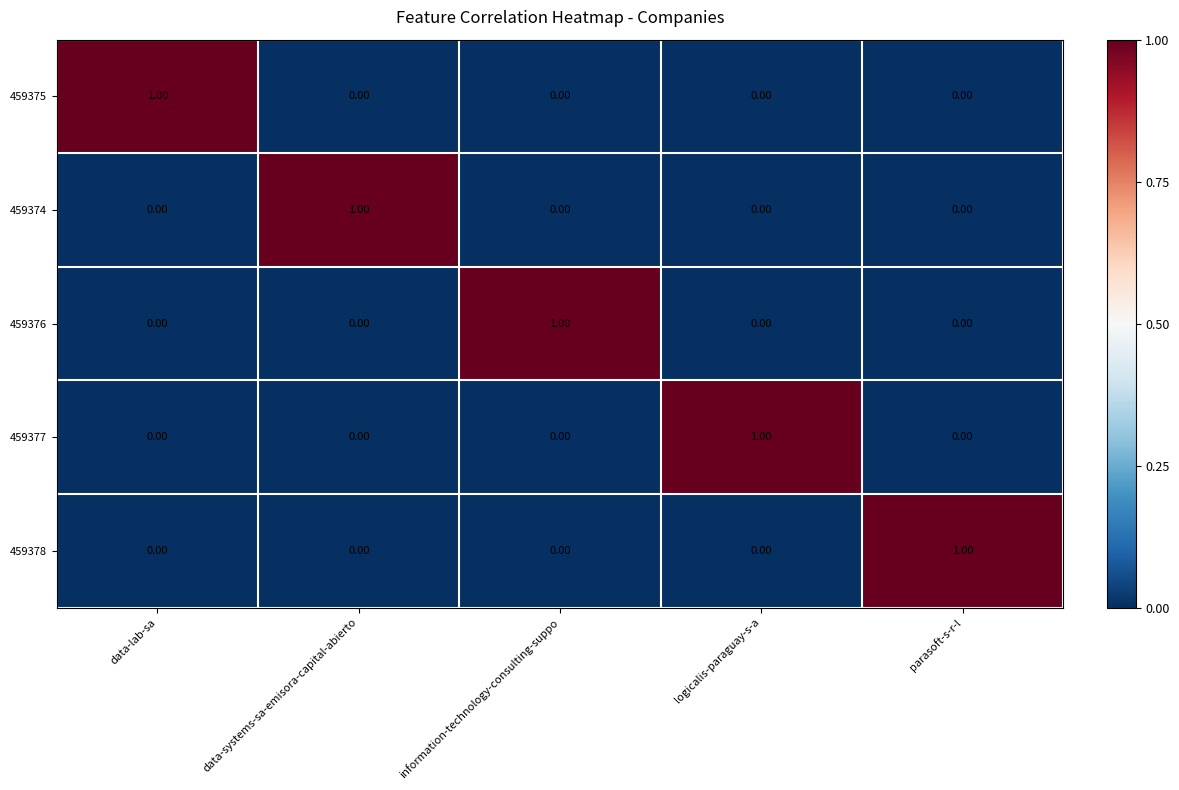

Count the number of categories in the chart.

5